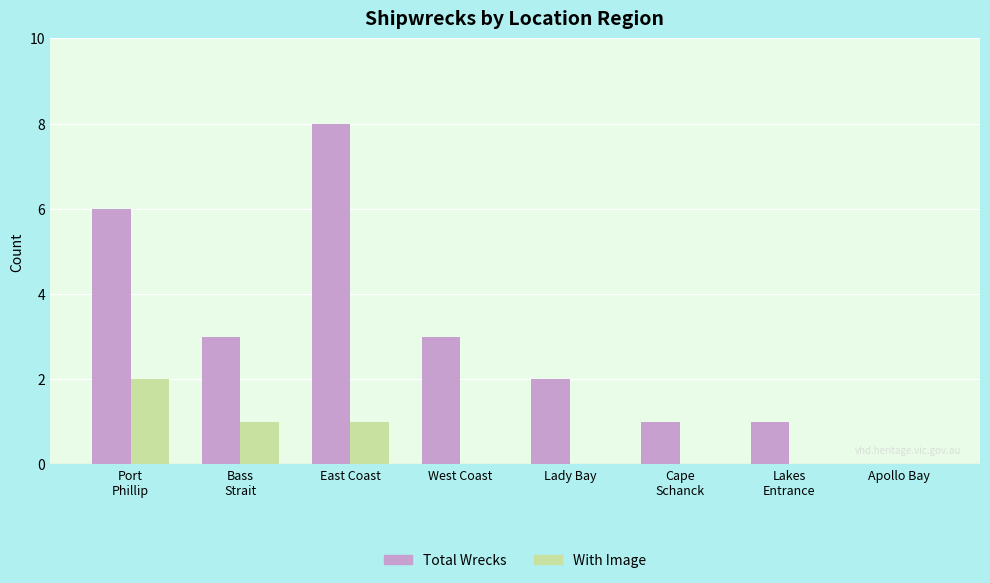

How many values in Total Wrecks are above zero?

7